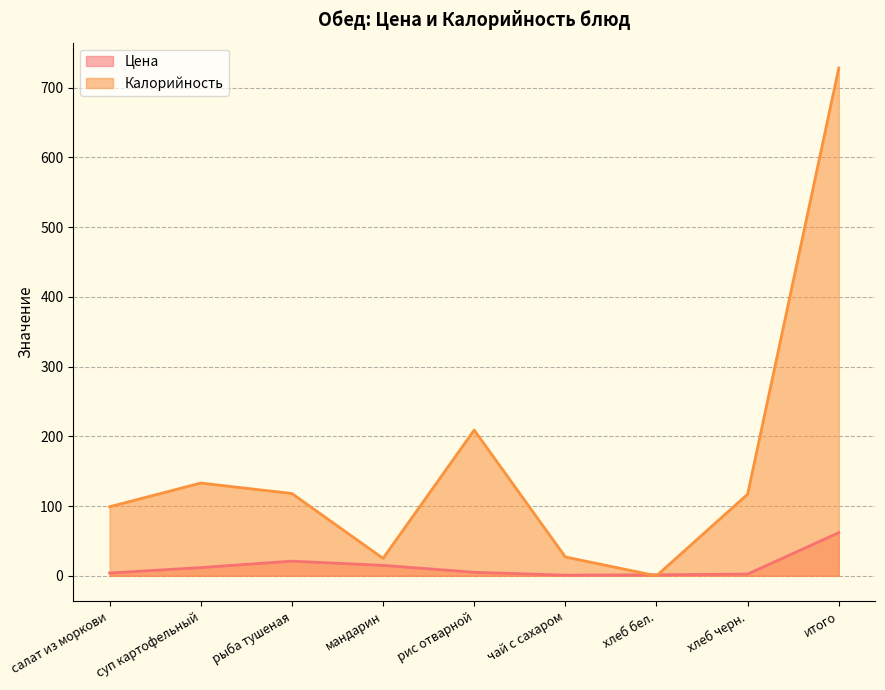

What is the spread (max minus min) of values at рис отварной?

203.9